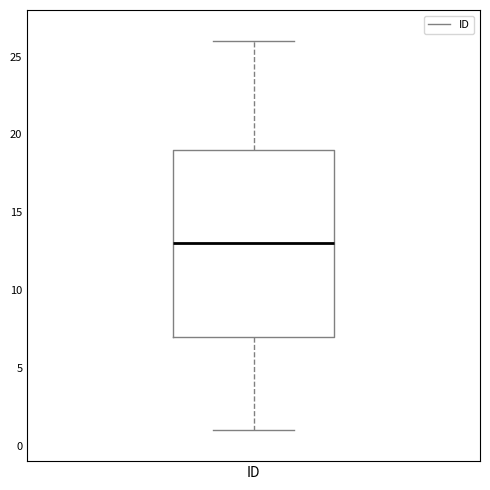

Transcribe this box plot: give where the median line is, the range the box spans, and where the two whiskers end, as read against the y-axis. The values are not printed on the chart, so give them approximately, as read against the axis.

median 13, box 7 to 19, whiskers 1 to 26